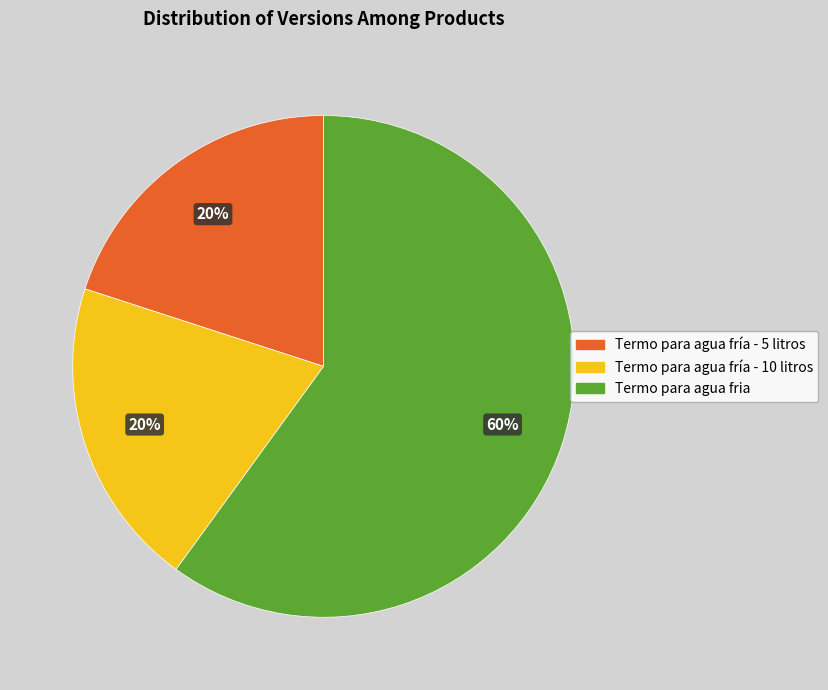

The Termo para agua fria slice represents 71% of the pie. True or false?

False